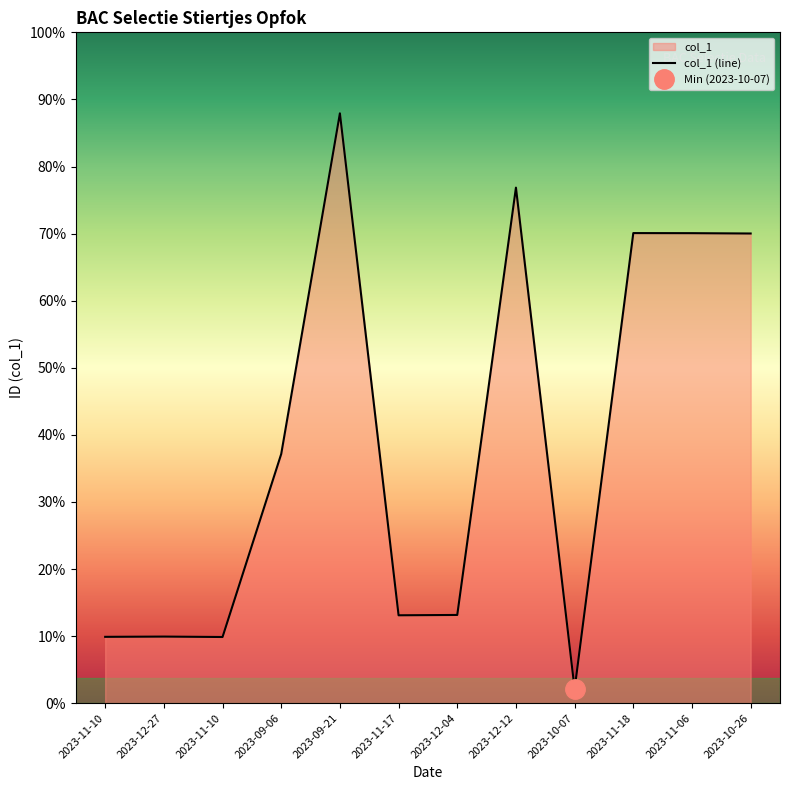

What is the change in value from 2023-12-27 to 2023-11-18?

+4812